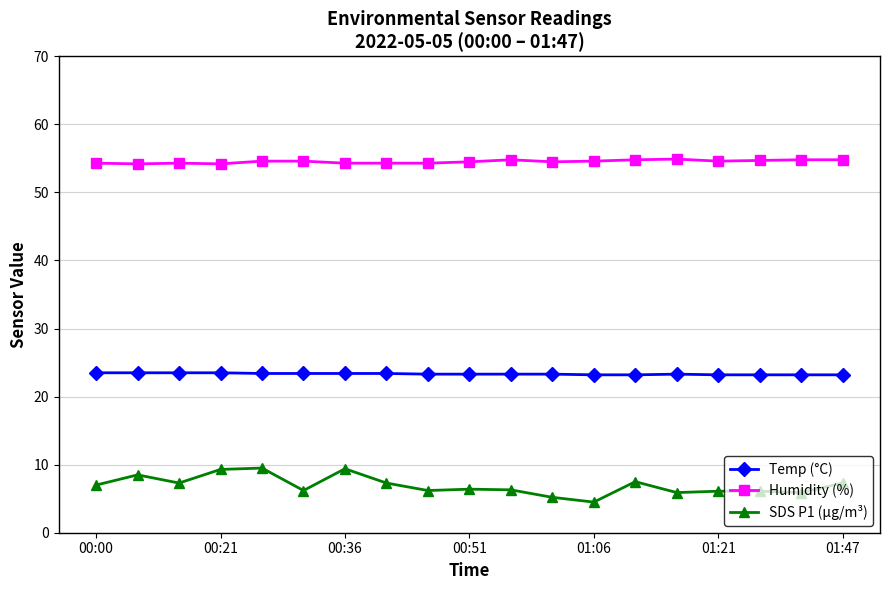

True or false: Temp (°C) and SDS P1 (µg/m³) cross at least once.

False